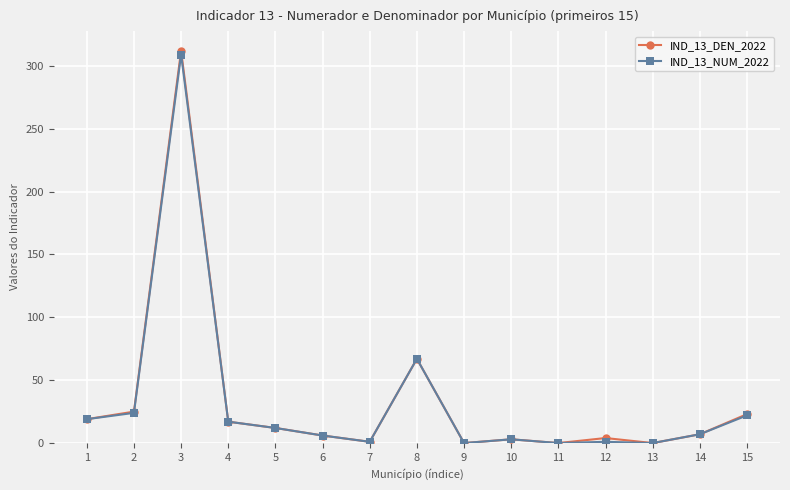

What is the sum of all IND_13_DEN_2022 values?

496